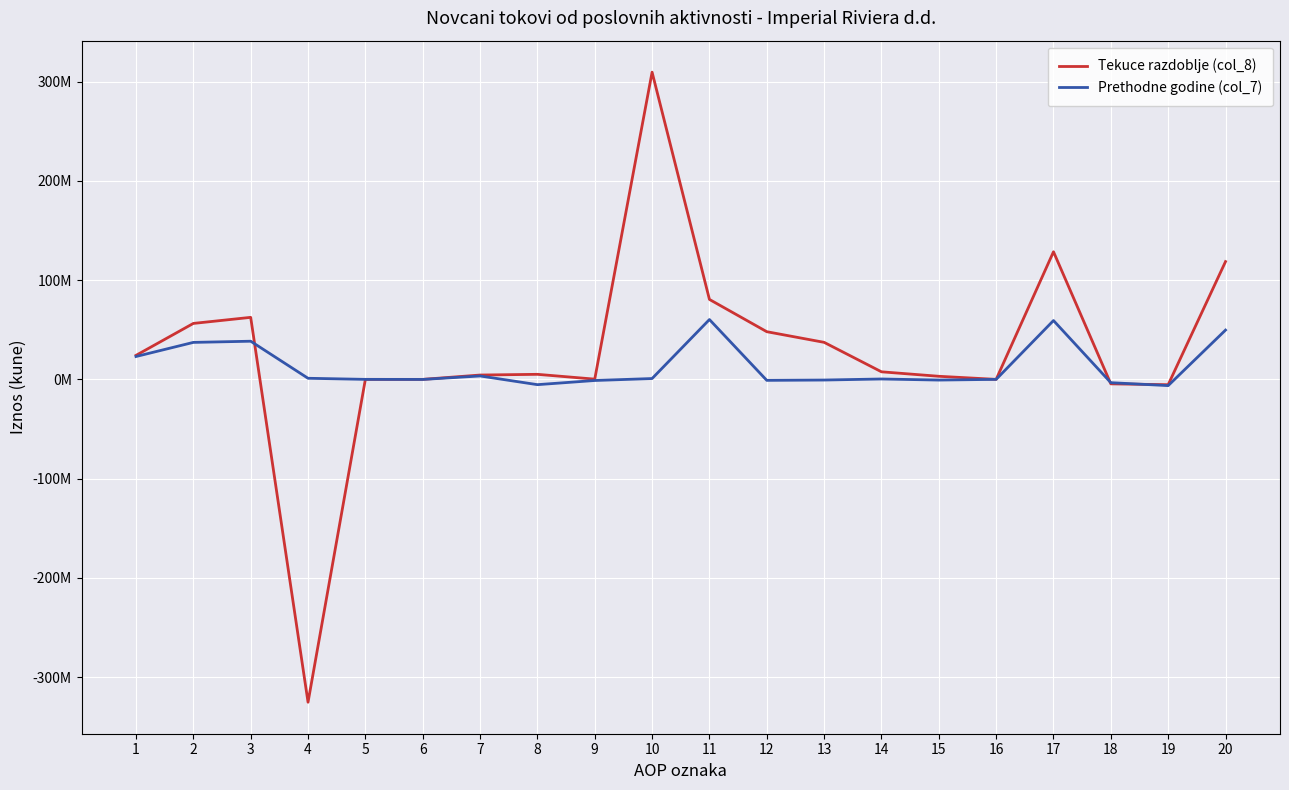

At which label does Tekuce razdoblje (col_8) reach its peak?

10